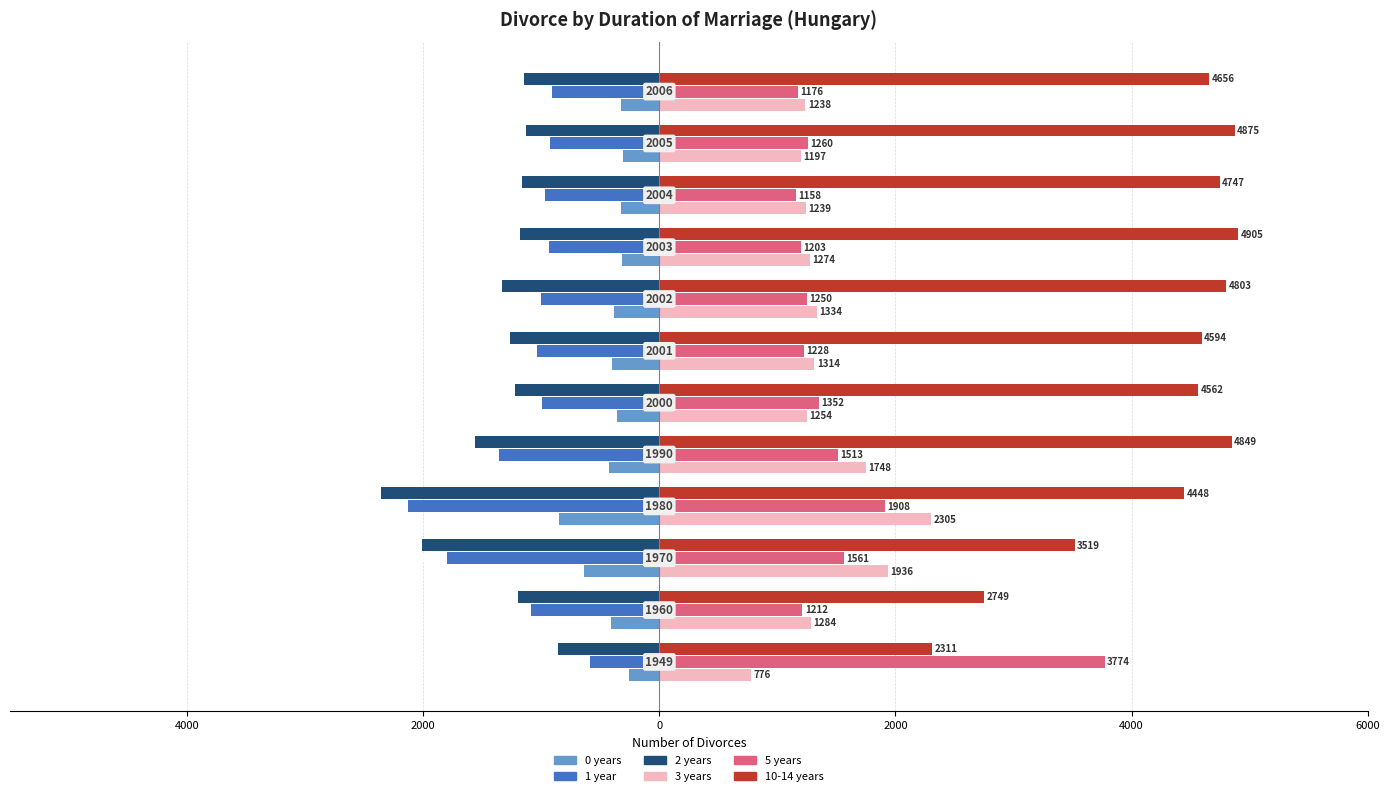

Which series has the largest range (max minus min)?

5 years